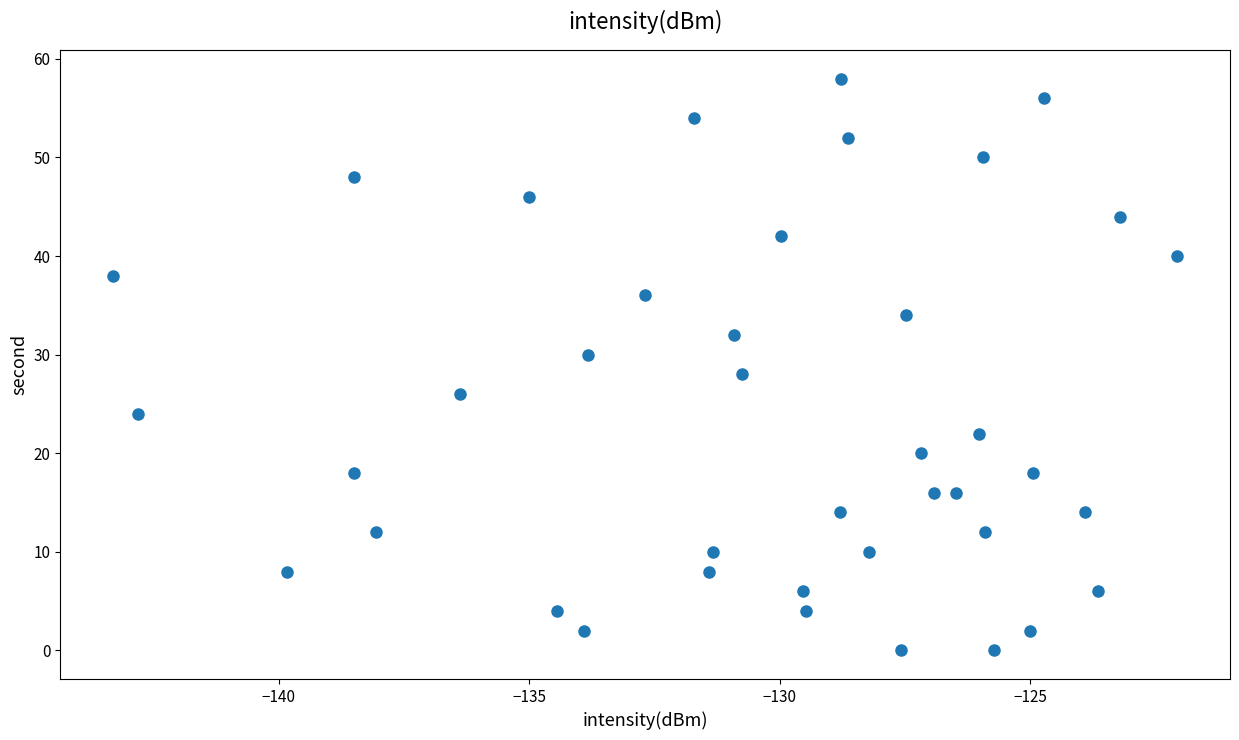

What is the range of Y values (max minus min)?

58